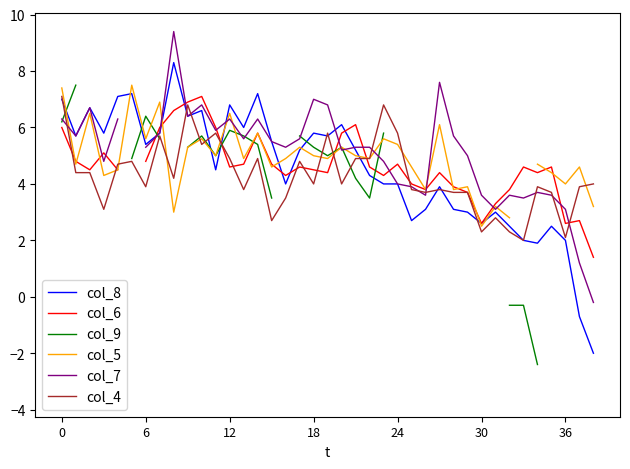

True or false: col_4 has a value of 0.8 at 35.

False